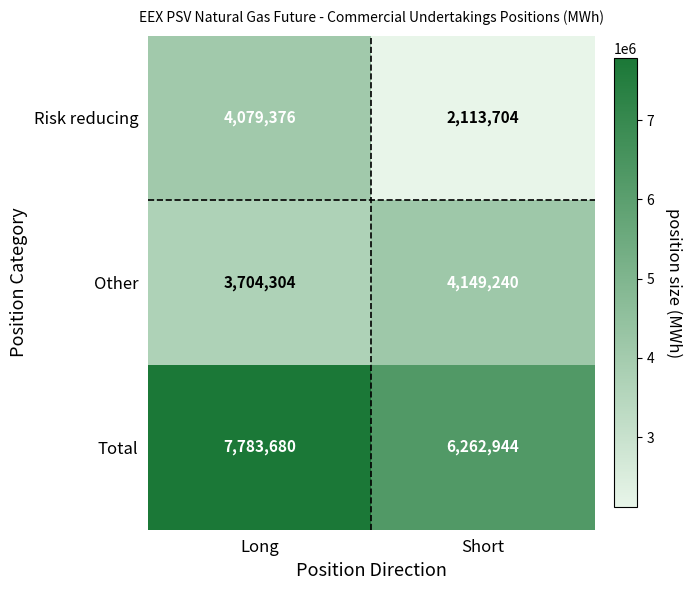

Reading left to right, what are all the values shown in this chart?

Risk reducing: Long=4079376	Short=2113704
Other: Long=3704304	Short=4149240
Total: Long=7783680	Short=6262944